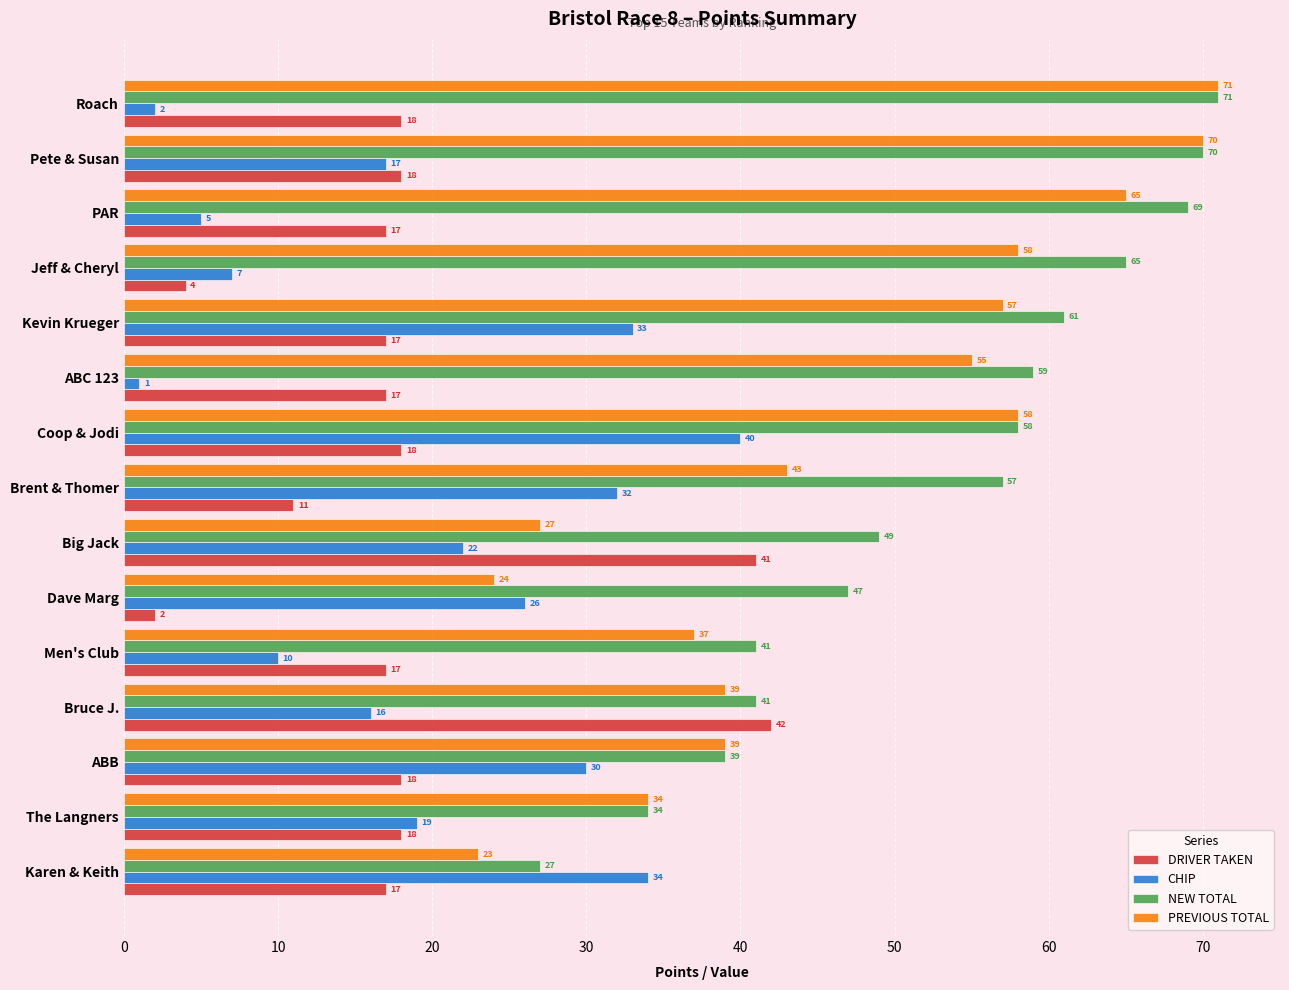

At which category is the sum across all series the highest?

Pete & Susan